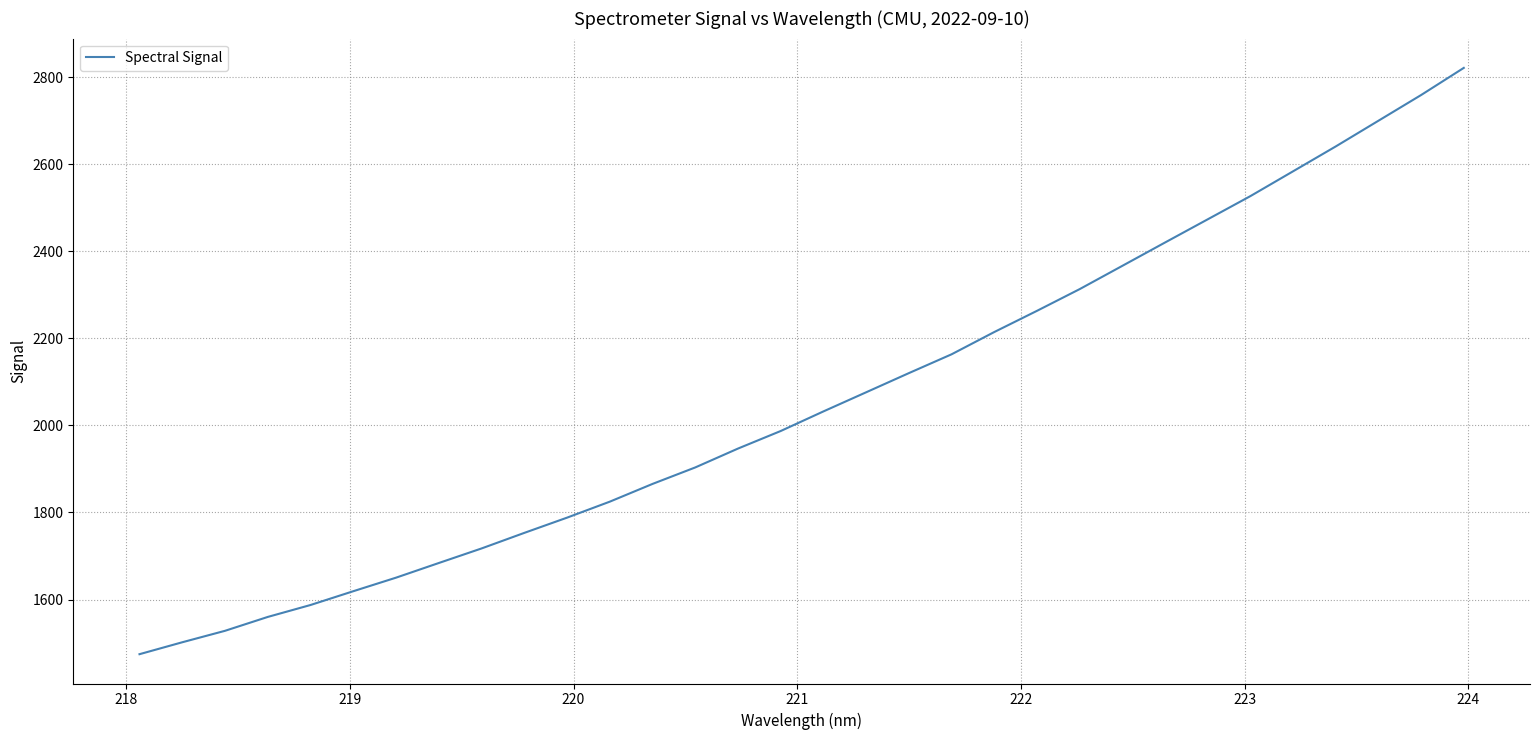

Reading left to right, transcribe all the data shown in this chart.

1474.5	1501.9	1528.2	1560.1	1587.5	1619.2	1650.3	1684.0	1717.4	1753.2	1788.2	1824.9	1865.6	1903.5	1946.8	1987.2	2032.2	2076.1	2120.1	2163.3	2214.5	2263.2	2313.1	2366.6	2420.2	2473.4	2526.8	2583.8	2640.9	2699.9	2758.9	2821.2